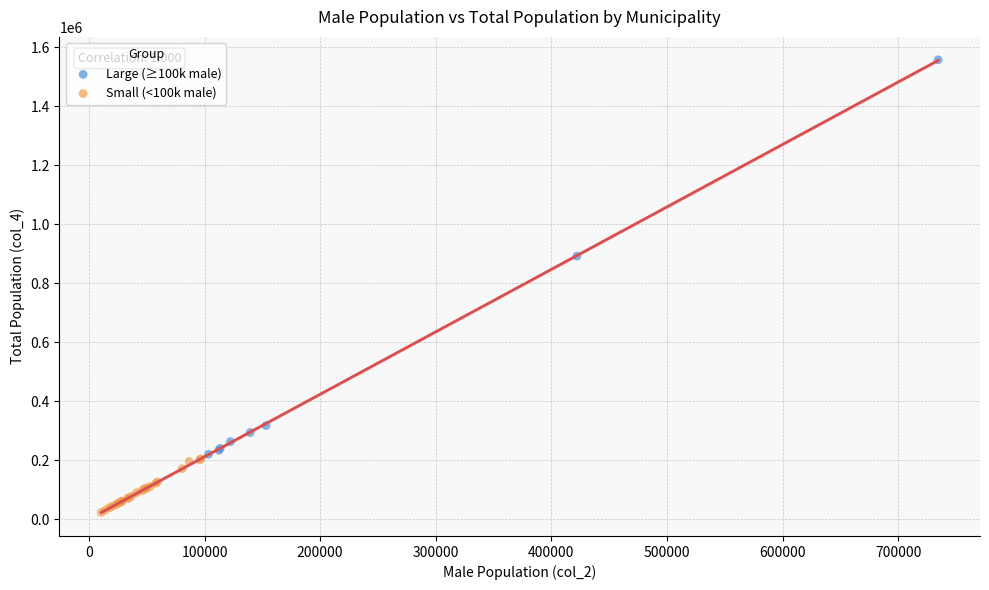

What are all the series names shown in the legend?

Large (≥100k male), Small (<100k male)